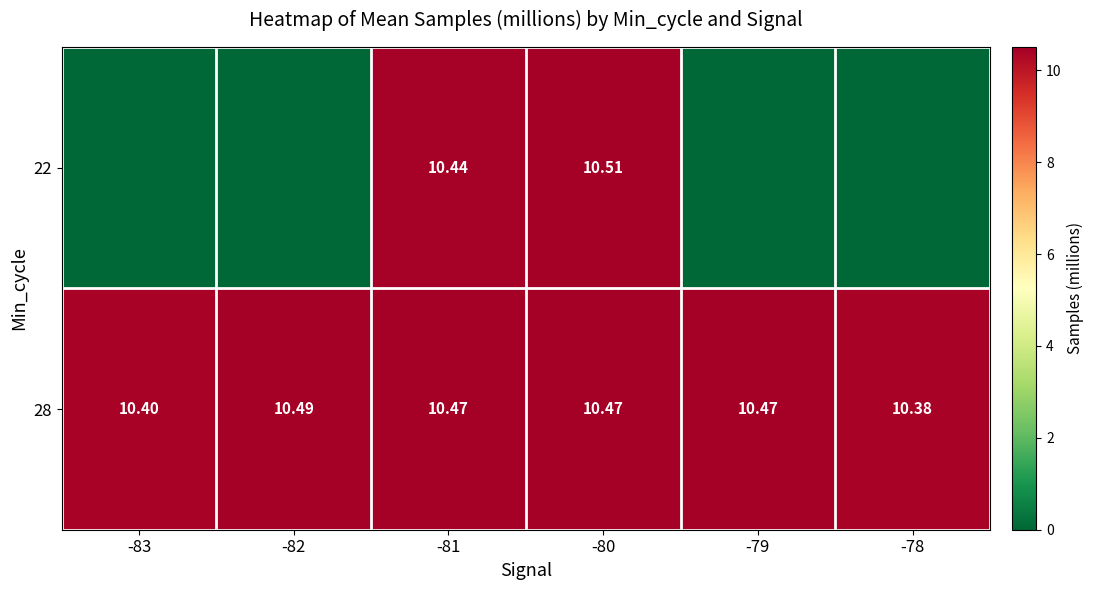

At which category does the chart reach its minimum across all series?

-83